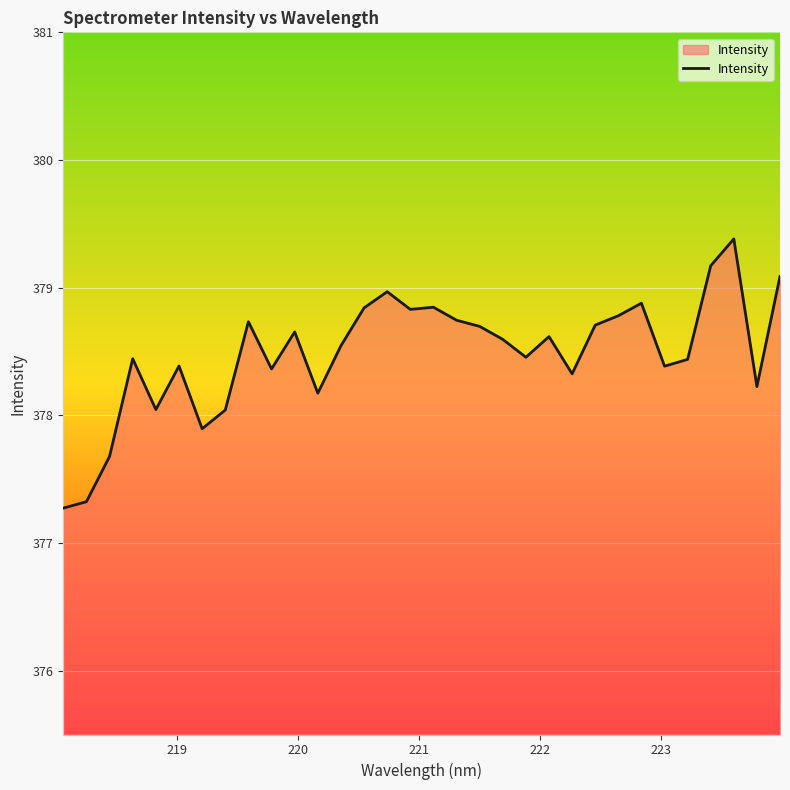

What is the sum of all values?

12111.5